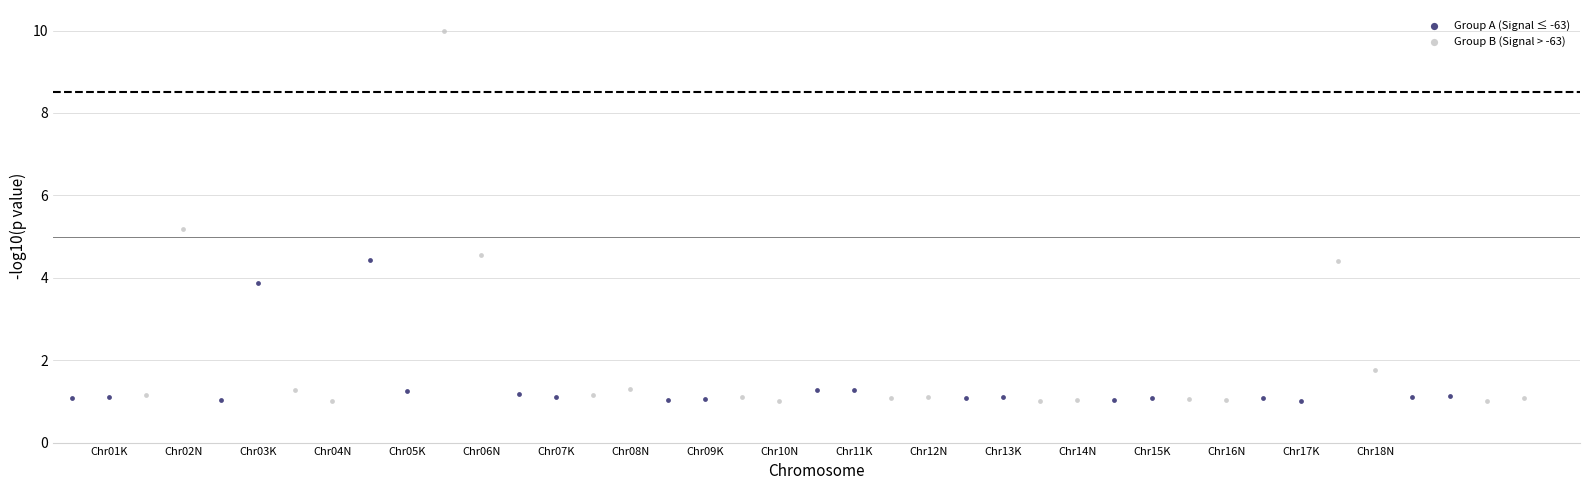

Which series reaches the maximum Y coordinate?

Group B (Signal > -63)